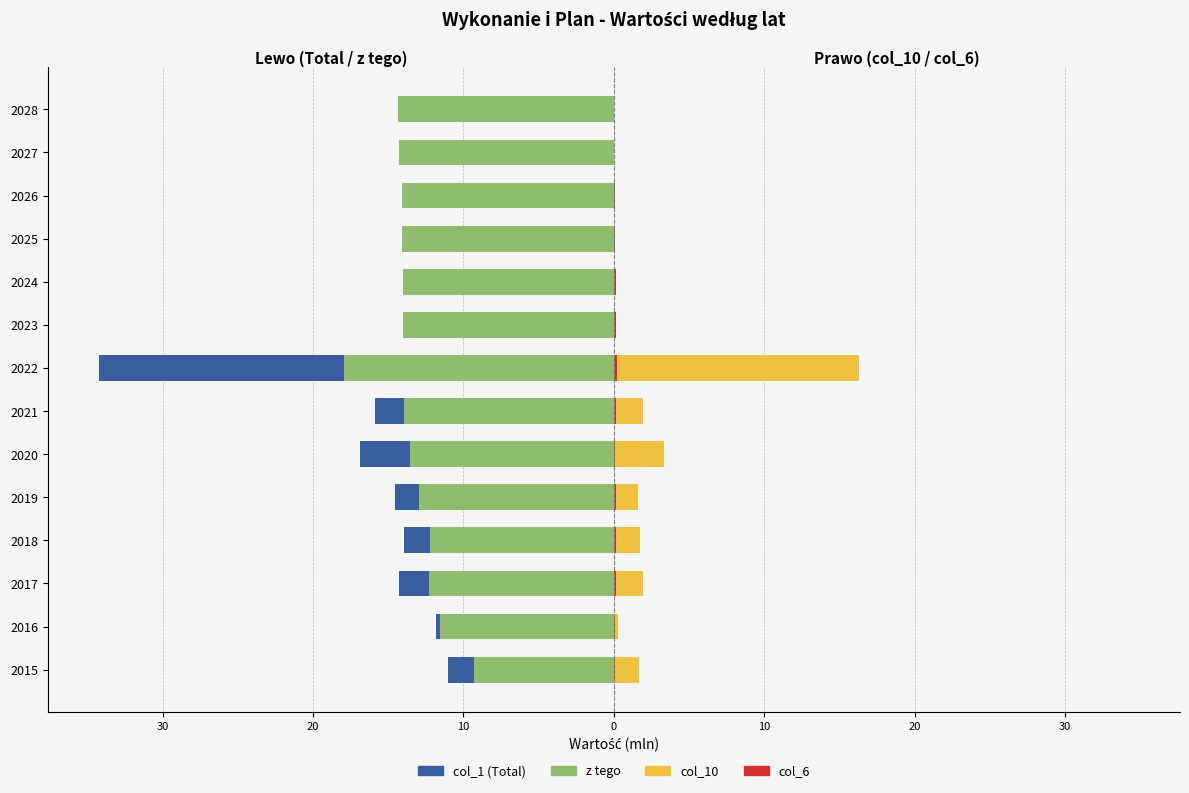

True or false: col_6 has a value of 0.2 at 2019.

False